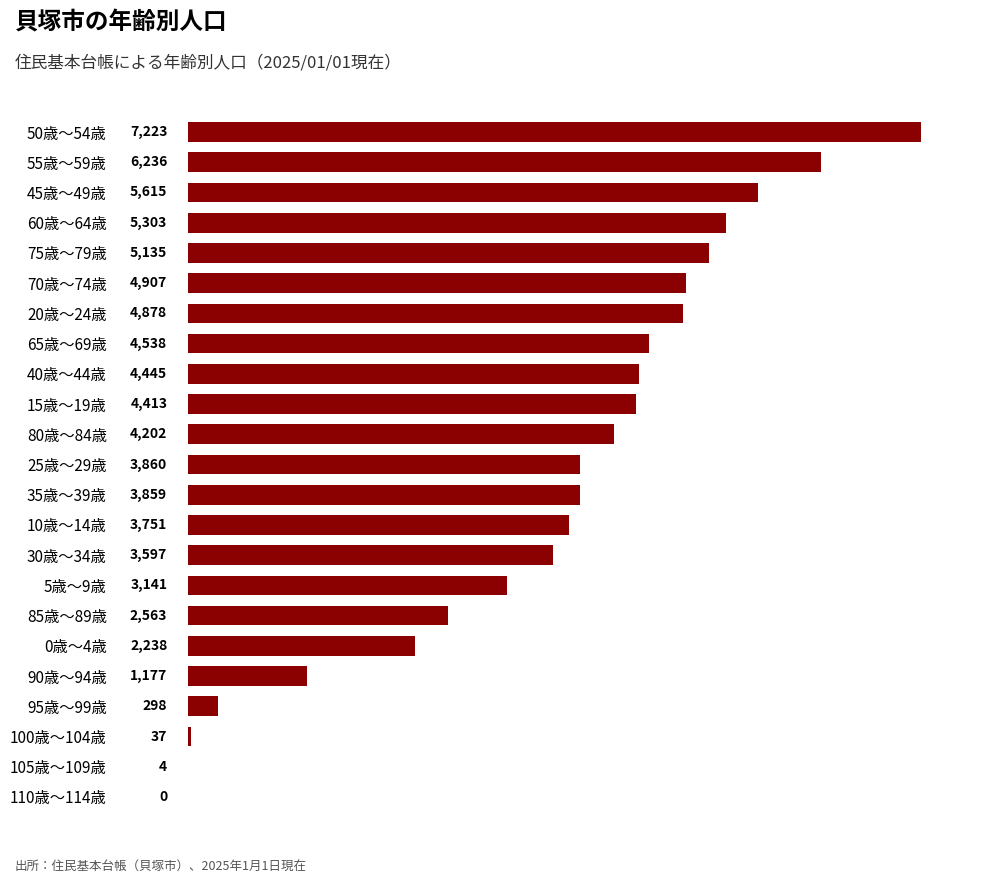

The value at 65歳～69歳 is 7776. True or false?

False